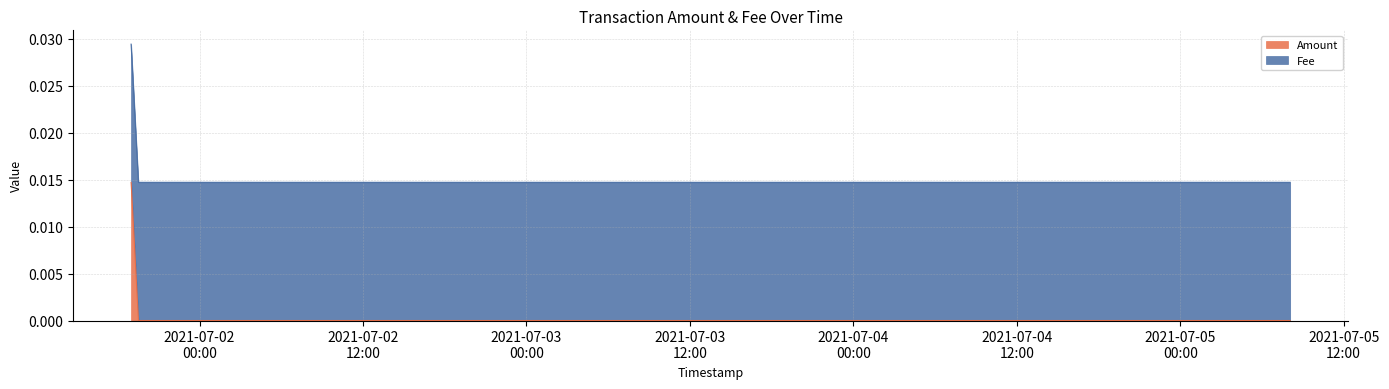

Which category has the lowest value across all series?

2021-07-01 19:30:56